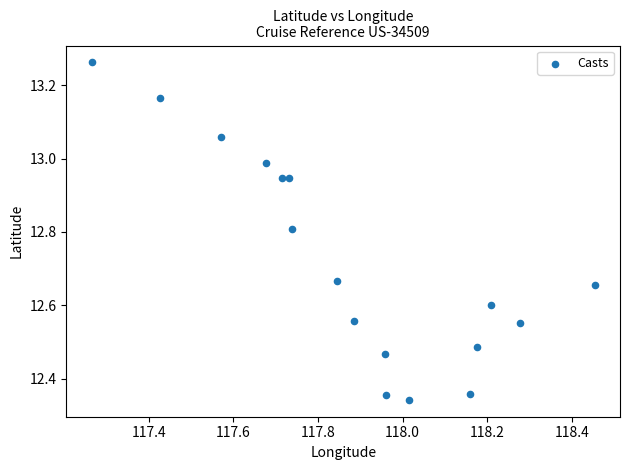

What is the range of X values (max minus min)?

1.2